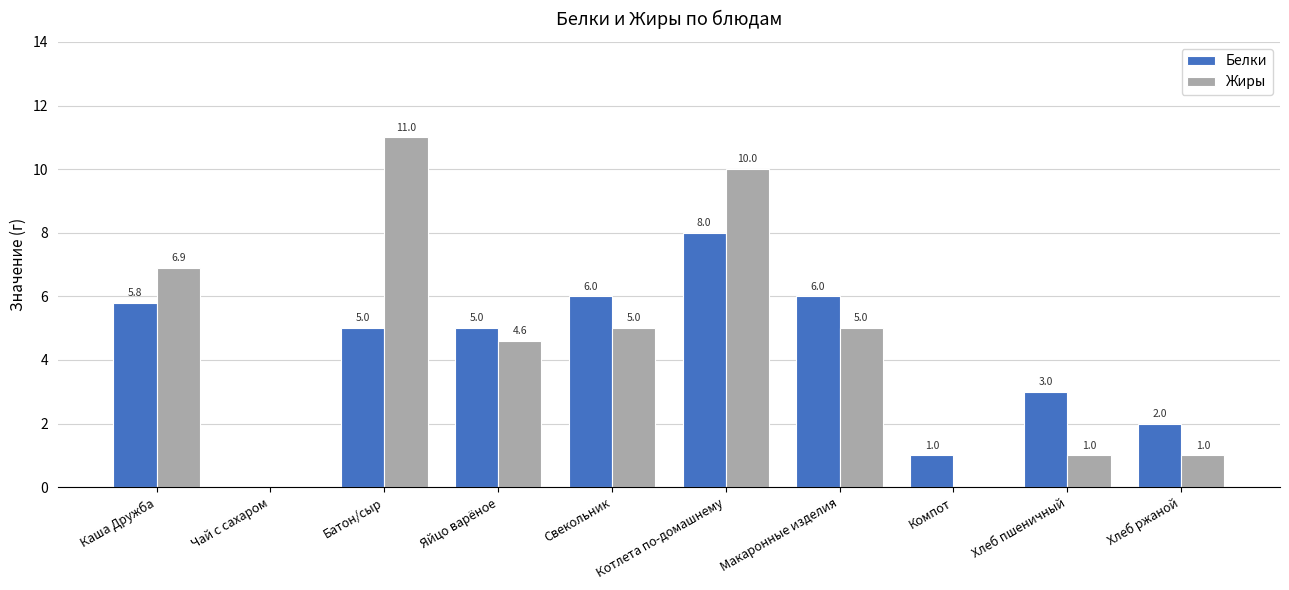

Which series has the largest total across all categories?

Жиры